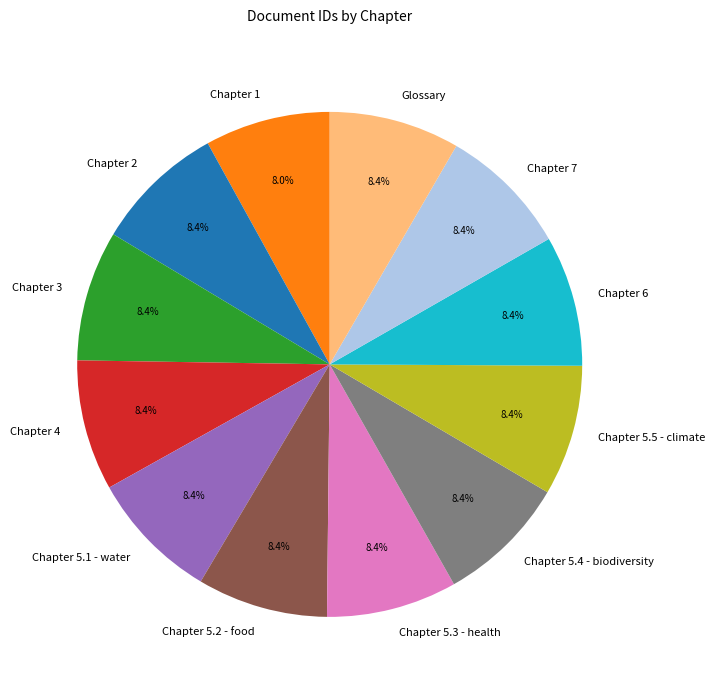

Is it true that Chapter 6 is 8% of the pie?

True